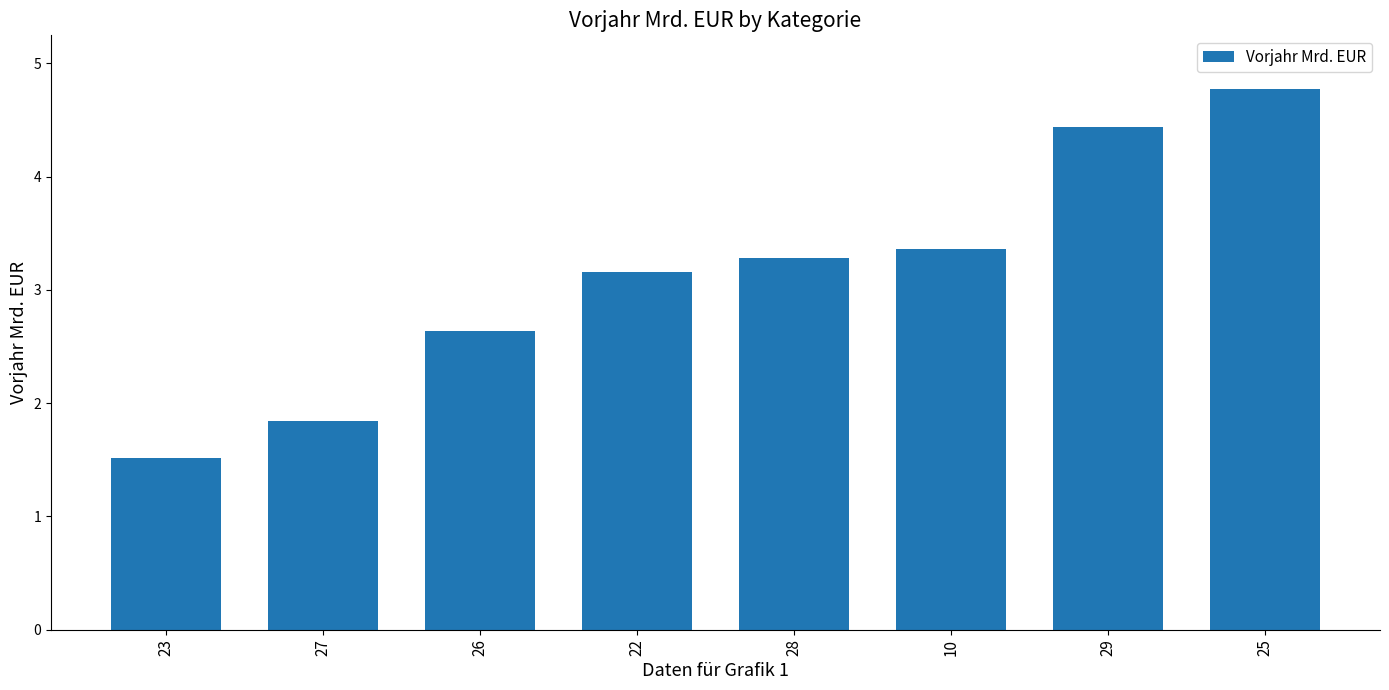

What is the approximate value at 10?

3.4